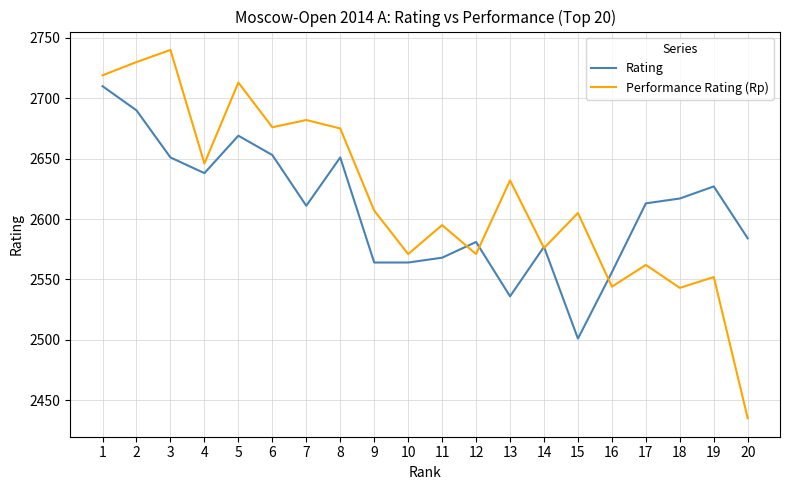

Is this an area chart (filled region under the line)?

No